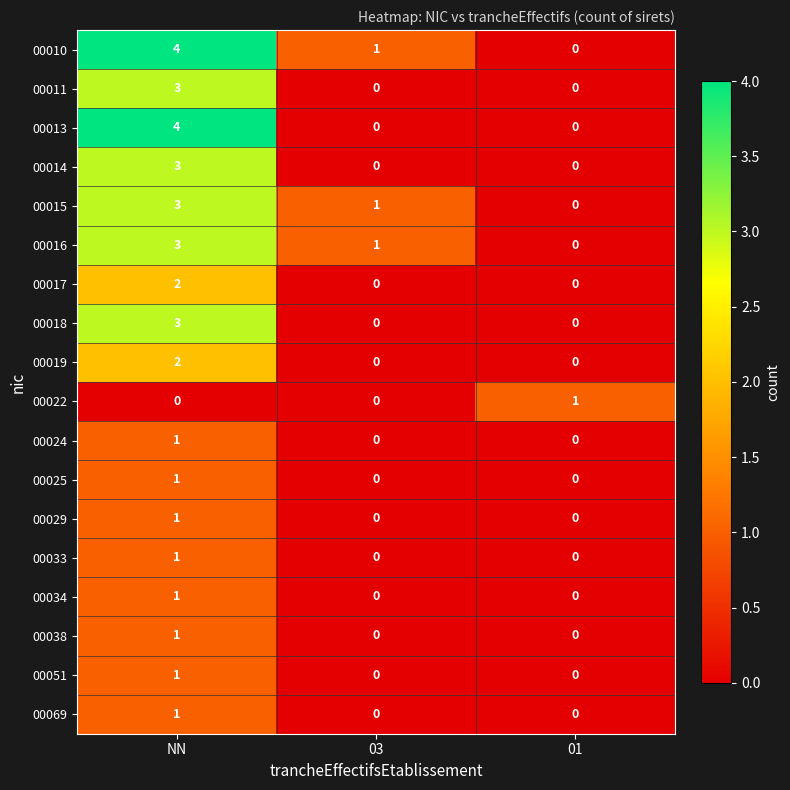

Count the 00051 values in the range 0 to 1.

3